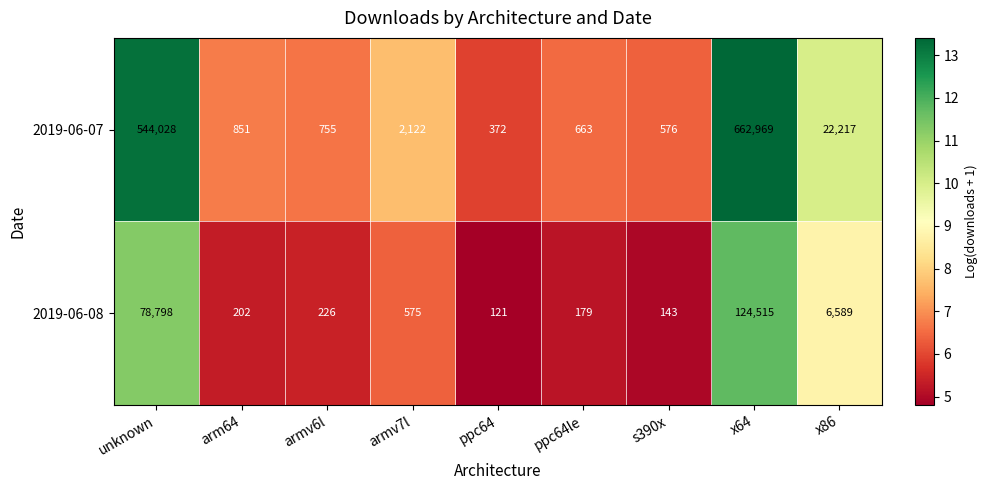

What is the total value across all series at s390x?

719